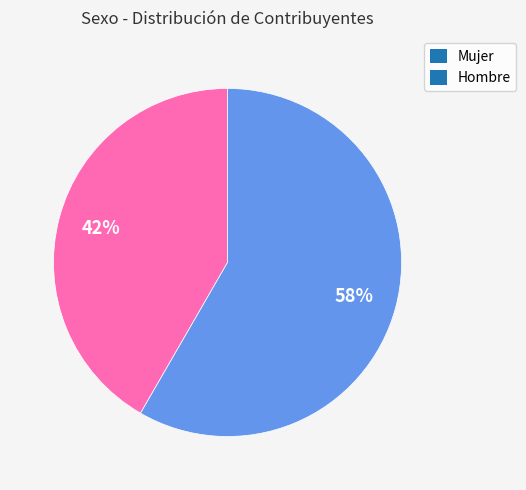

Between Hombre and Mujer, which is larger?

Hombre